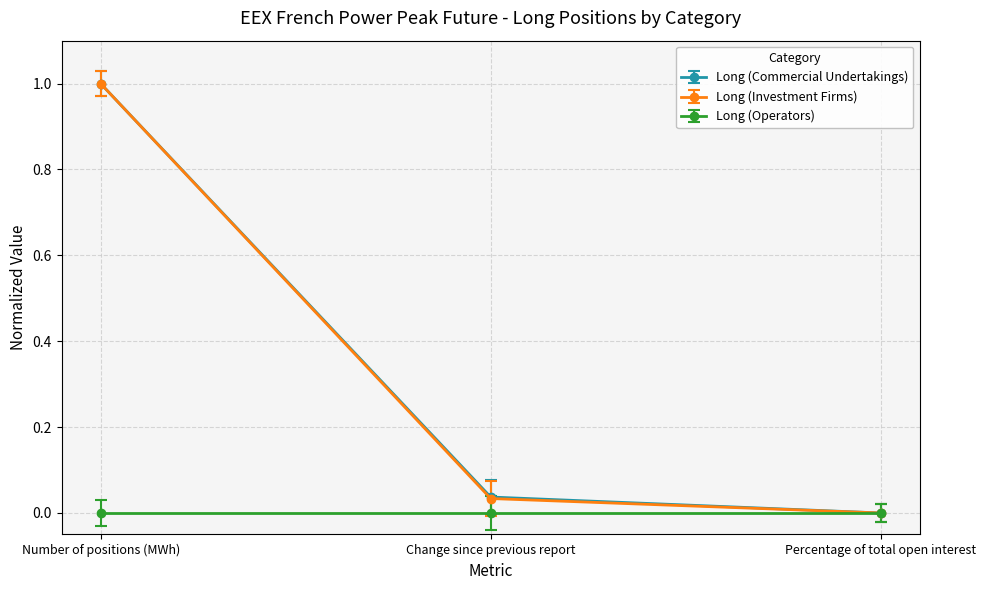

What is the highest value of the Long (Commercial Undertakings) series?

1.0